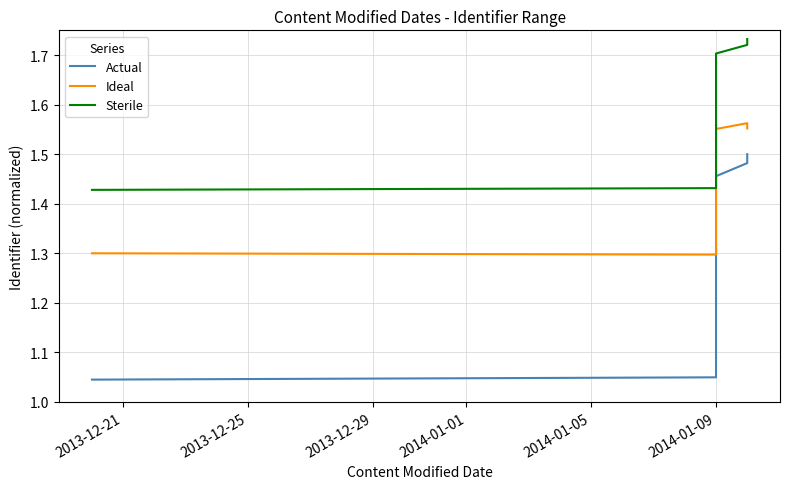

Is the value of Actual at 2013-12-21 greater than the value of Sterile at 6?

No